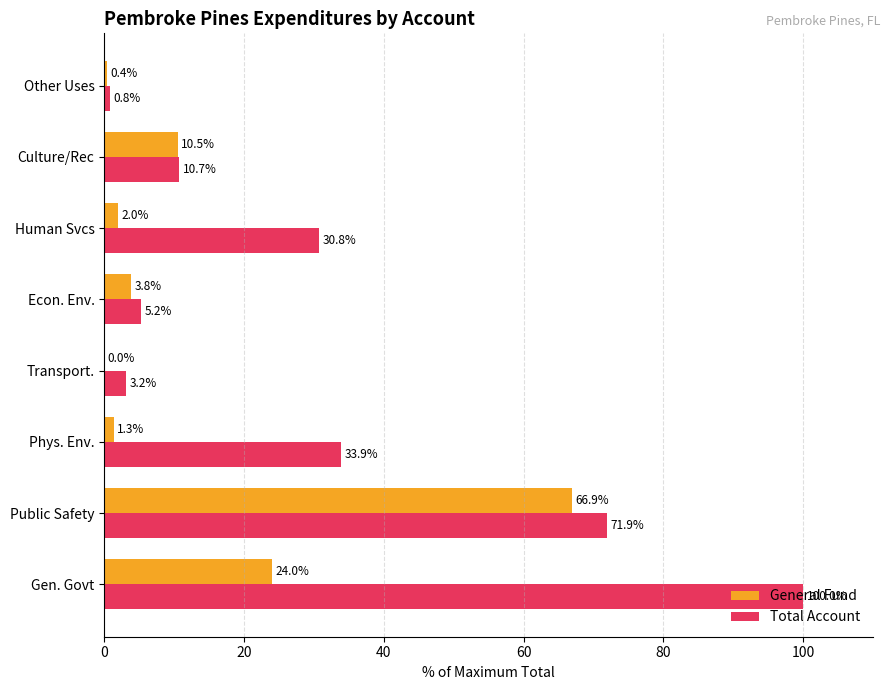

Which series changed the most between Human Svcs and Other Uses?

Total Account